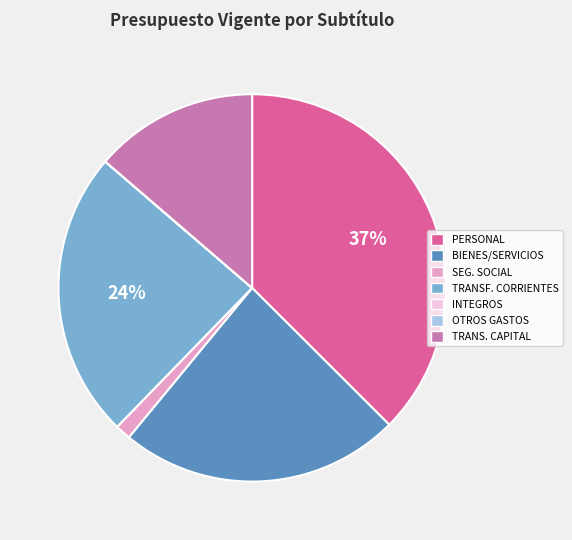

To the nearest percent, what is the average slice percentage?

14%